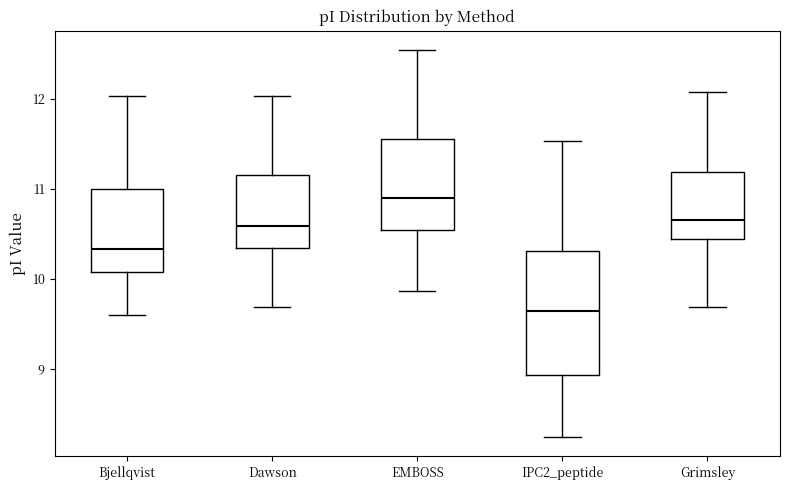

Reading left to right, transcribe this box plot: for each box, give where its median line is, the range the box spans, and where its two whiskers end, as read against the y-axis. The values are not printed on the chart, so give them approximately, as read against the axis.

Bjellqvist: median 10.3, box 10.1 to 11.0, whiskers 9.6 to 12.0
Dawson: median 10.6, box 10.4 to 11.2, whiskers 9.7 to 12.0
EMBOSS: median 10.9, box 10.5 to 11.6, whiskers 9.9 to 12.5
IPC2_peptide: median 9.6, box 8.9 to 10.3, whiskers 8.2 to 11.5
Grimsley: median 10.7, box 10.4 to 11.2, whiskers 9.7 to 12.1